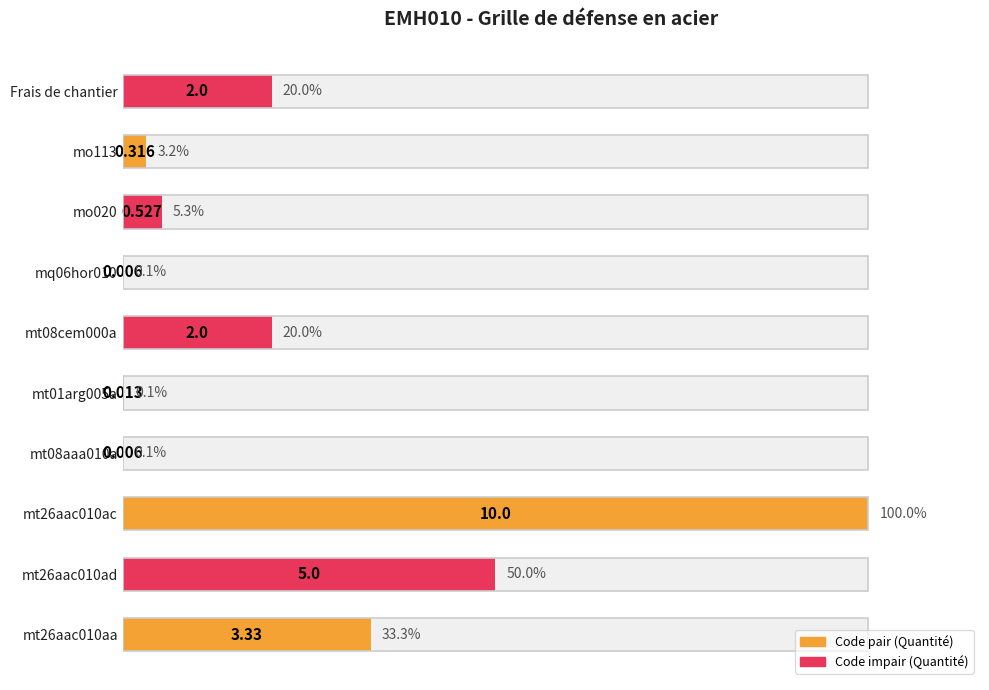

How many values exceed 20?

3